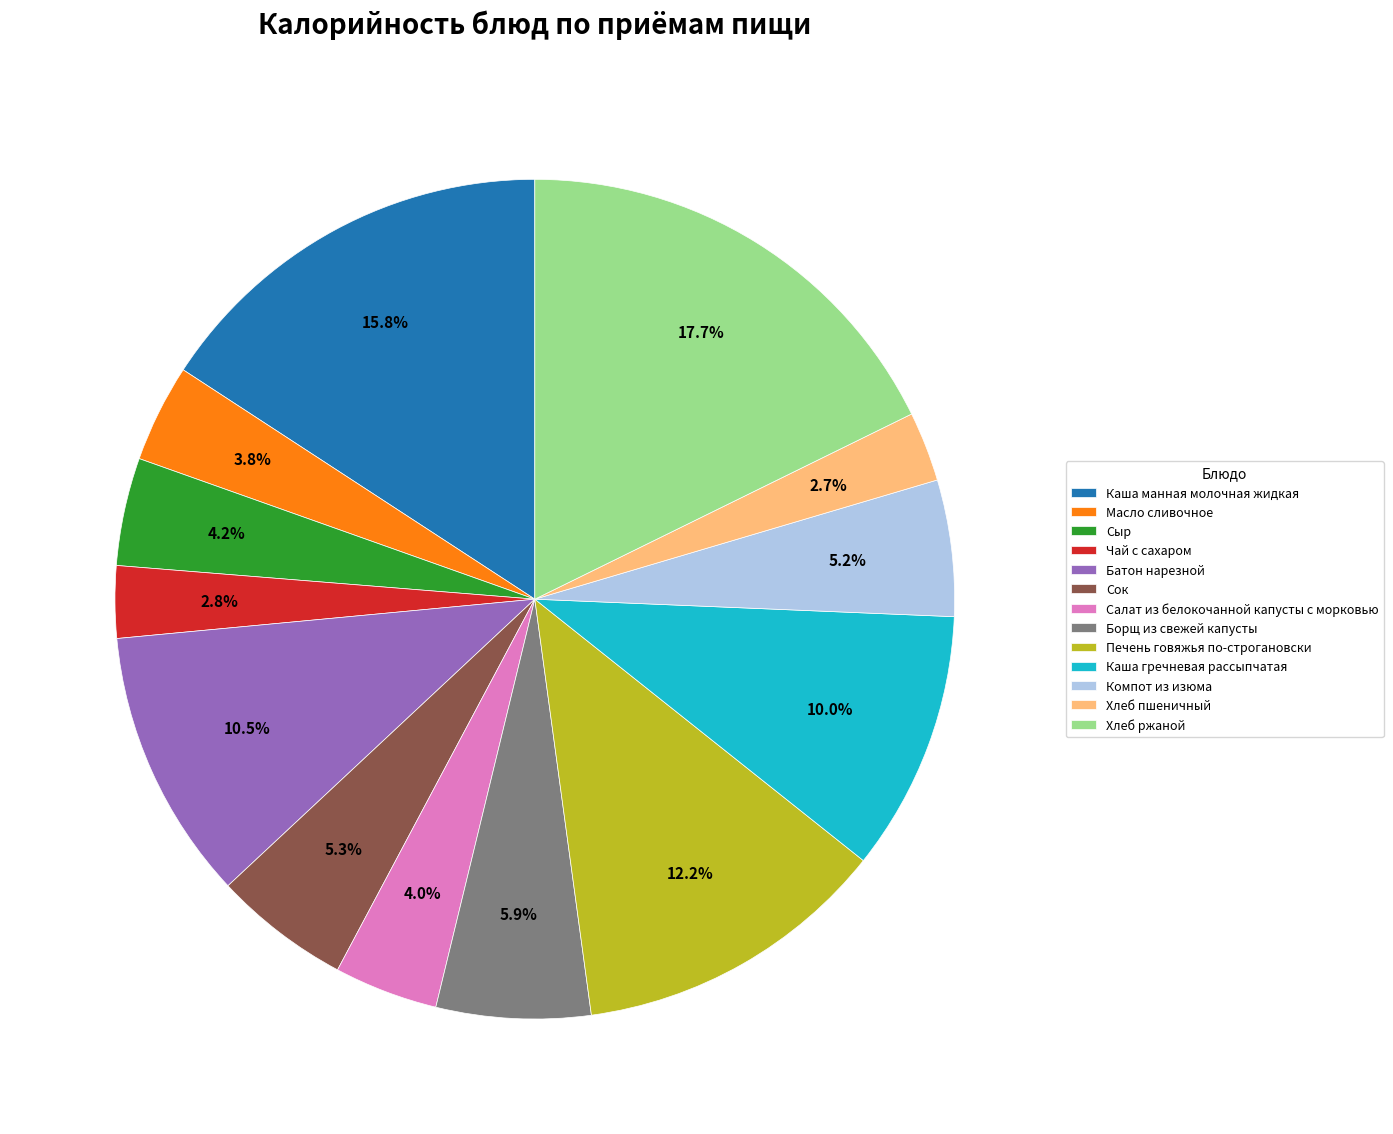

Is Печень говяжья по-строгановски the majority of the pie?

No